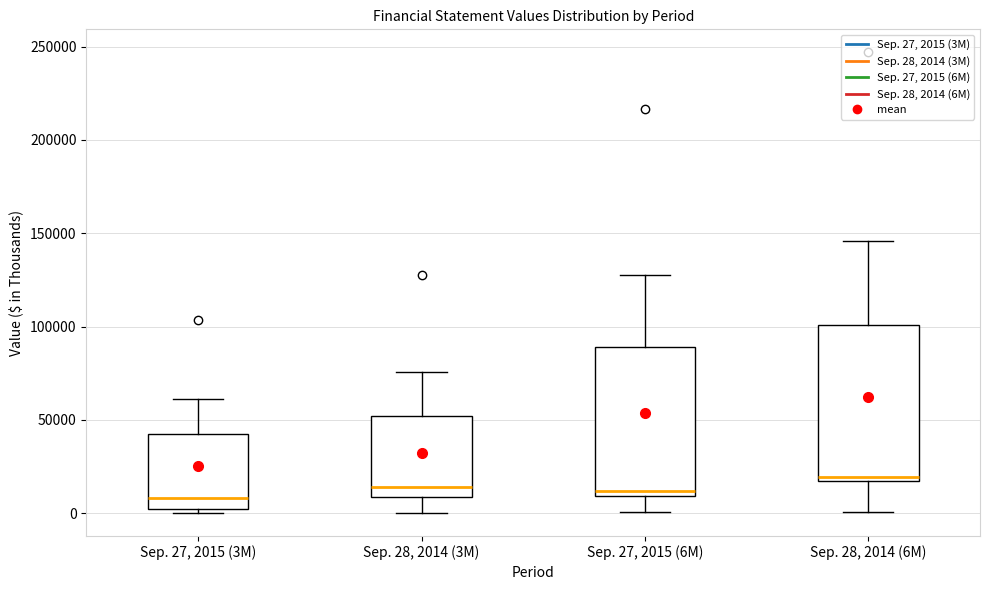

Reading left to right, read every box against the y-axis: the position of its median line, the range the box covers, and the ends of its whiskers. The values are not printed on the chart, so give them approximately, as read against the axis.

Sep. 27, 2015 (3M): median 10000, box 0 to 40000, whiskers 0 (just below the box's lower edge) to 60000
Sep. 28, 2014 (3M): median 15000, box 10000 to 50000, whiskers 0 to 75000
Sep. 27, 2015 (6M): median 10000 (just above the box's lower edge), box 10000 to 90000, whiskers 0 to 130000
Sep. 28, 2014 (6M): median 20000, box 15000 to 100000, whiskers 0 to 145000